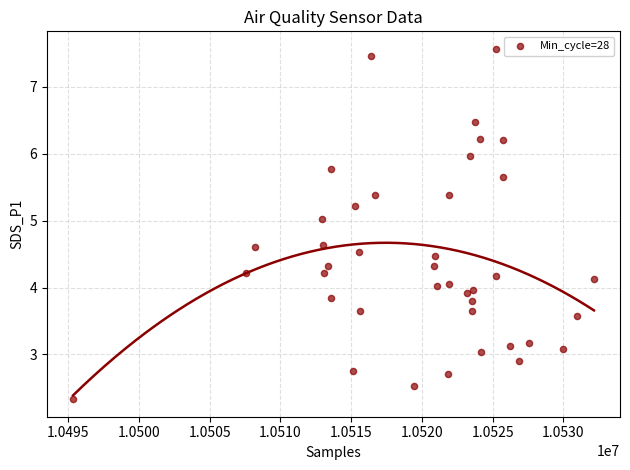

What is the range of Y values (max minus min)?

5.2